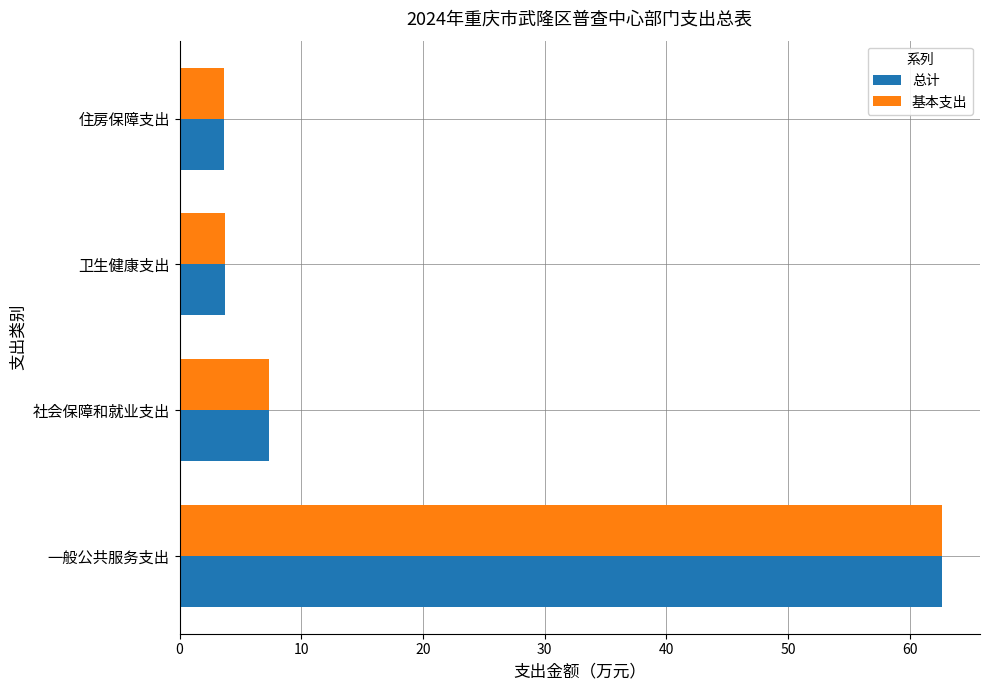

At which label does 总计 reach its peak?

一般公共服务支出